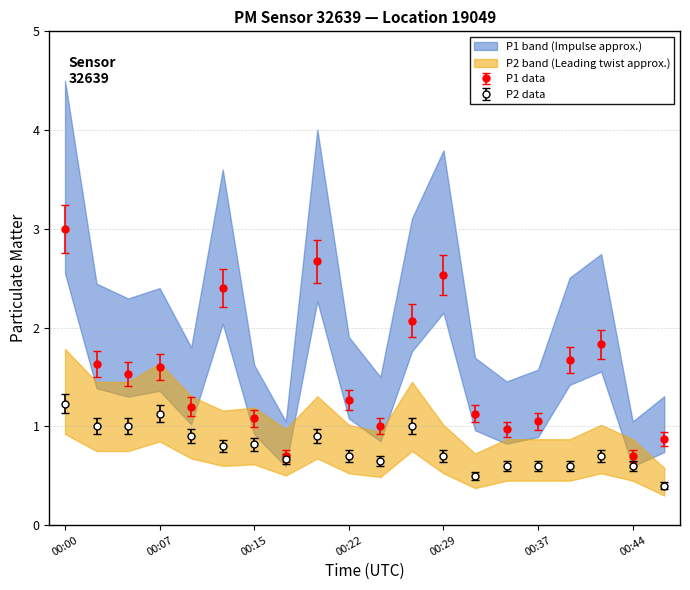

The P2 series shows 0.7 at 00:29. True or false?

True